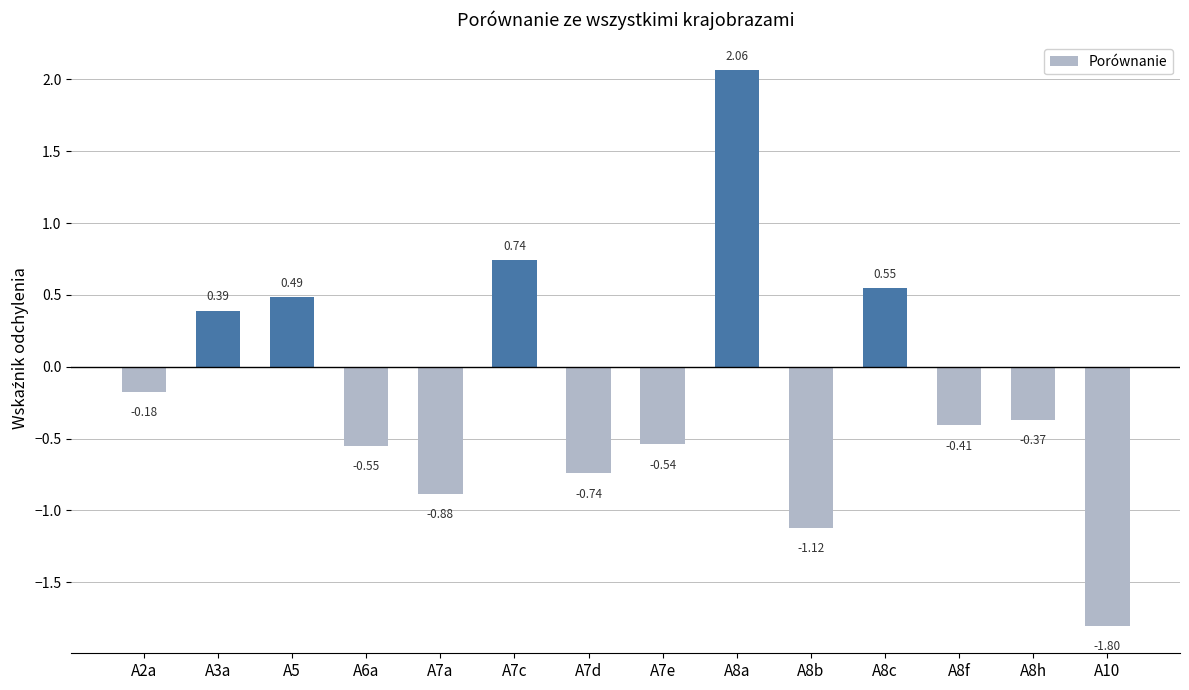

What is the difference between the values at A7c and A10?

2.5